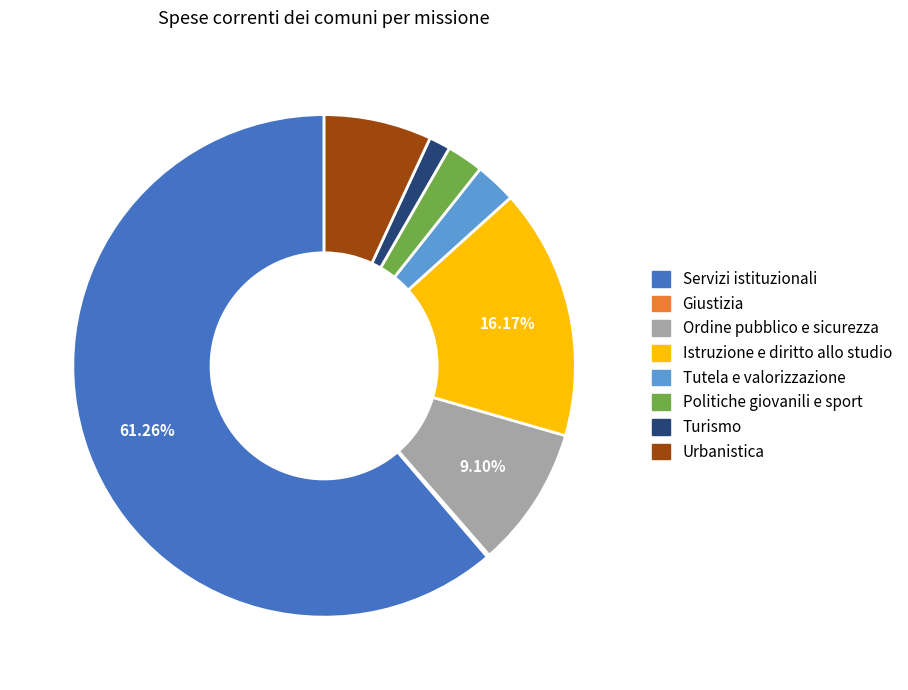

Is the sum of Ordine pubblico e sicurezza and Tutela e valorizzazione greater than half?

No